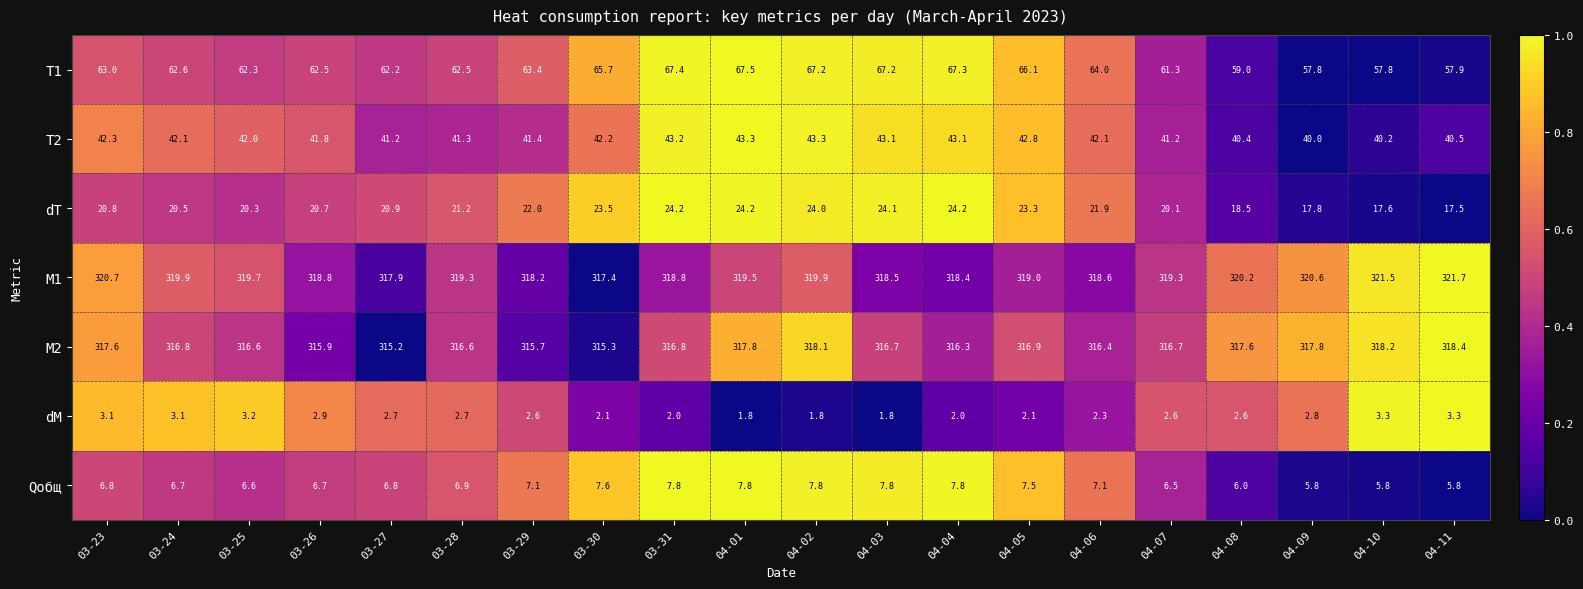

What is the maximum value shown in the chart?

321.7